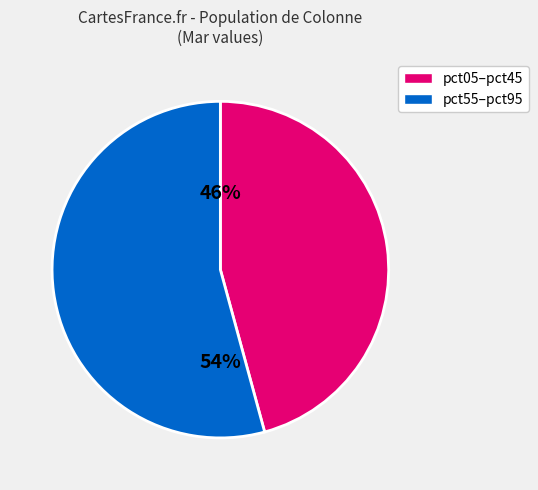

How many segments does this pie chart have?

2